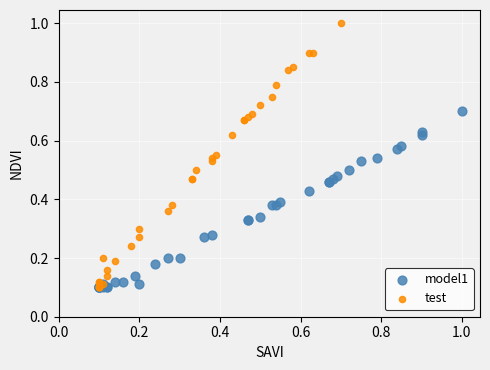

What are all the series names shown in the legend?

model1, test